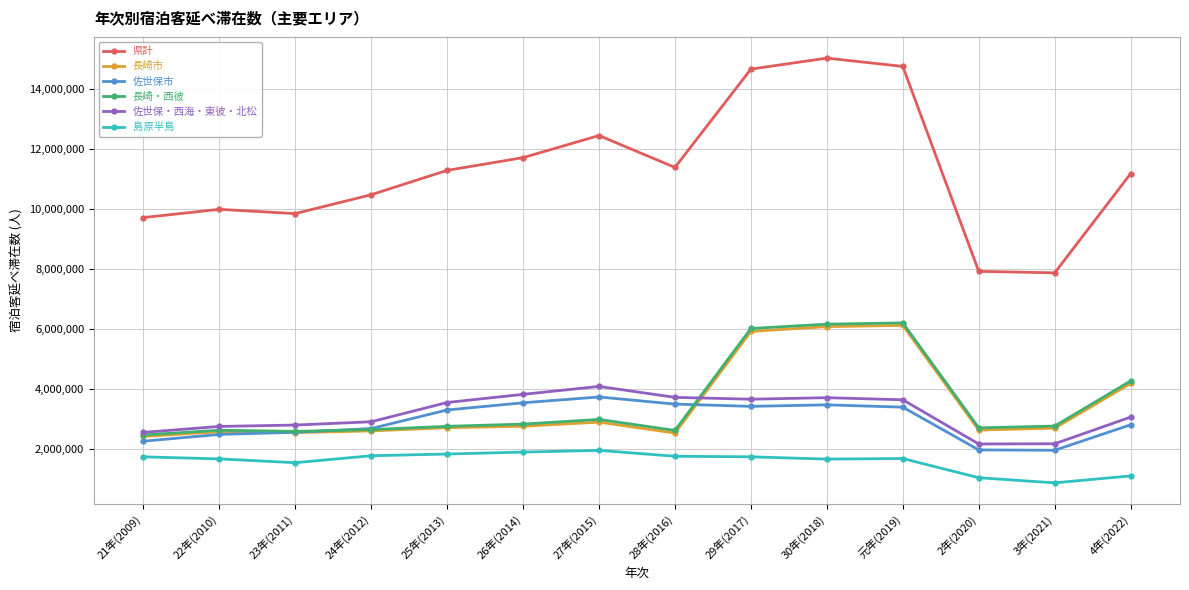

What value does the 長崎・西彼 series have at 22年(2010), to the nearest 100?

2609900